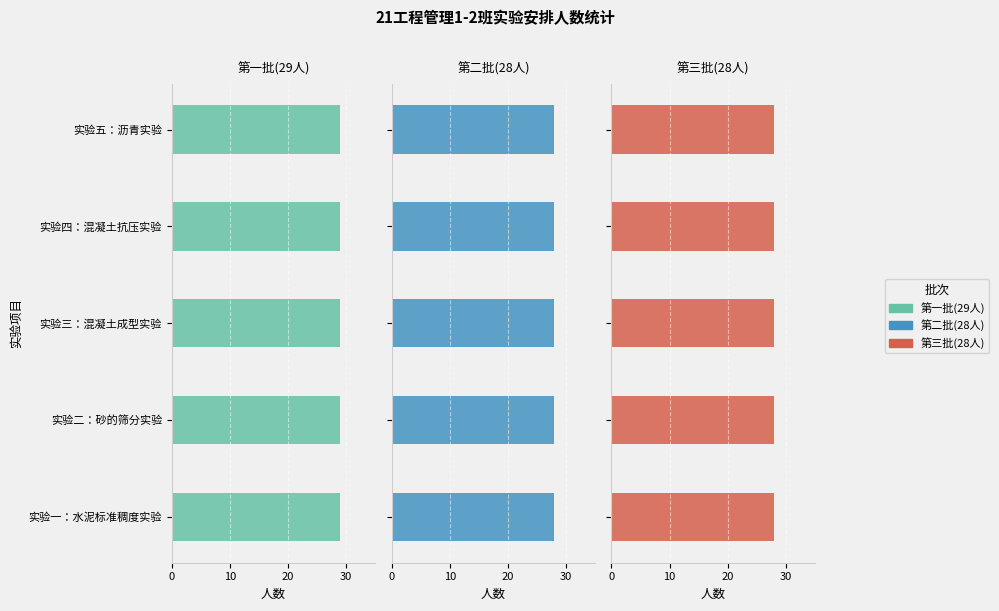

What are all the series names shown in the legend?

第一批(29人), 第二批(28人), 第三批(28人)